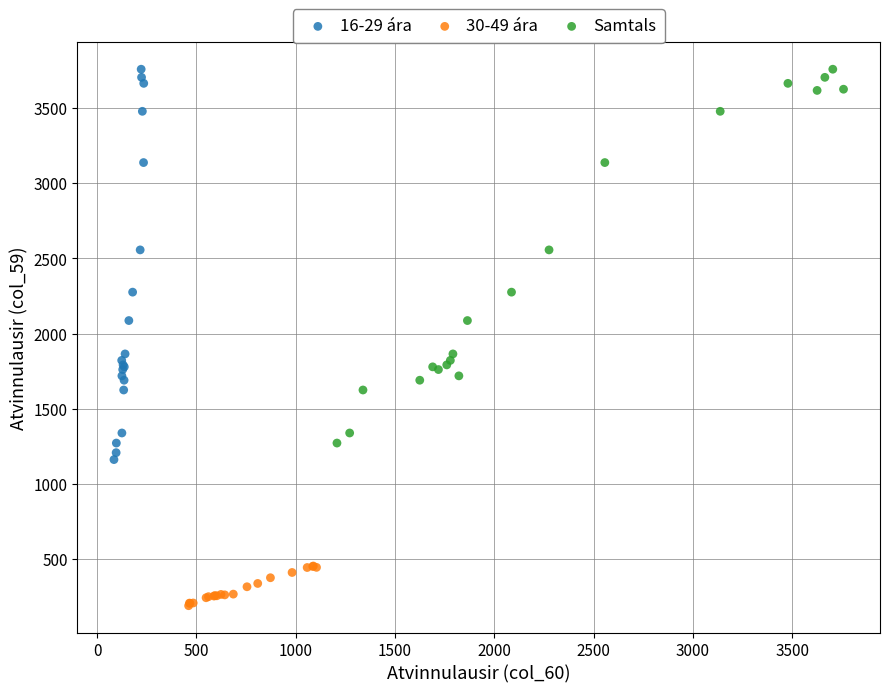

Which series reaches the minimum Y coordinate?

30-49 ára